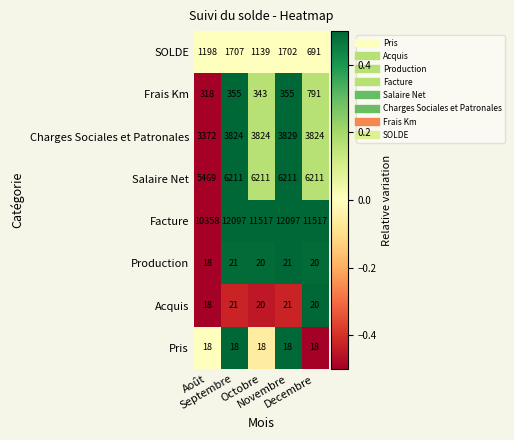

Count the Acquis values in the range 20 to 21.

4